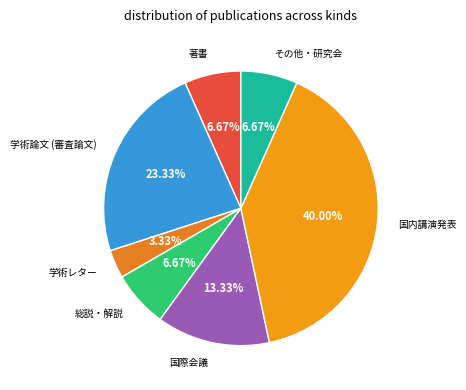

To the nearest percent, what is the average slice percentage?

14%